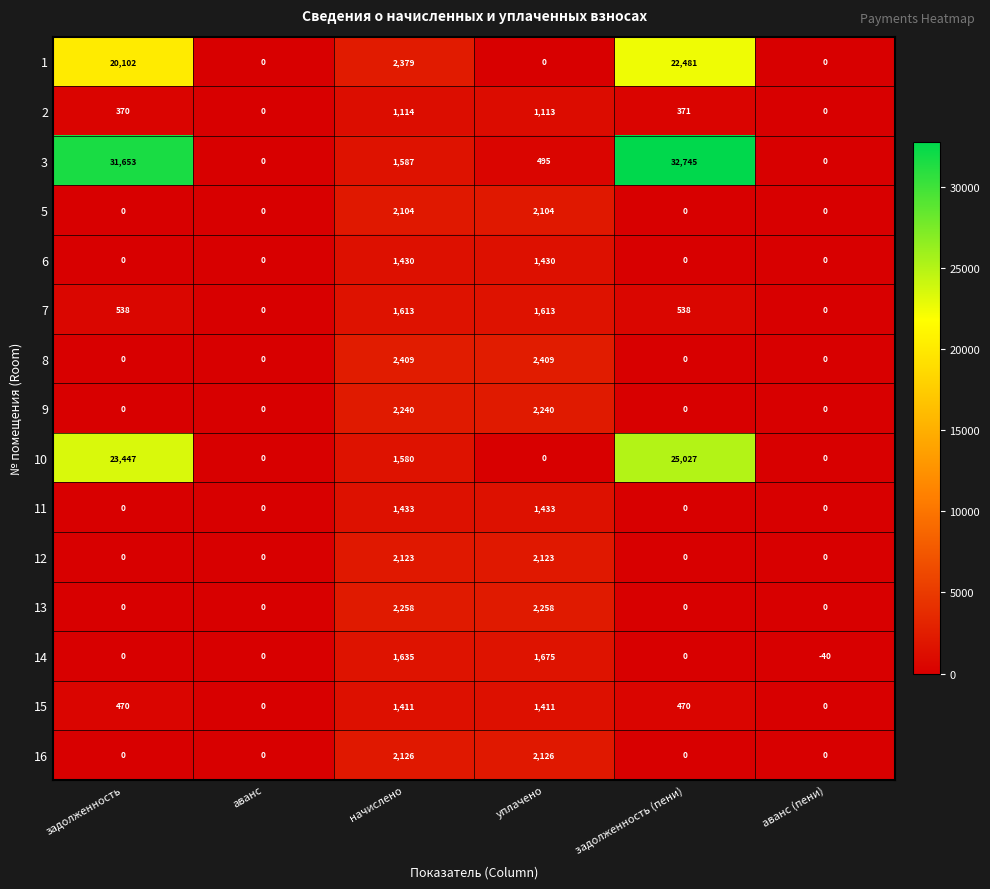

What is the total value across all series at аванс (пени)?

-40